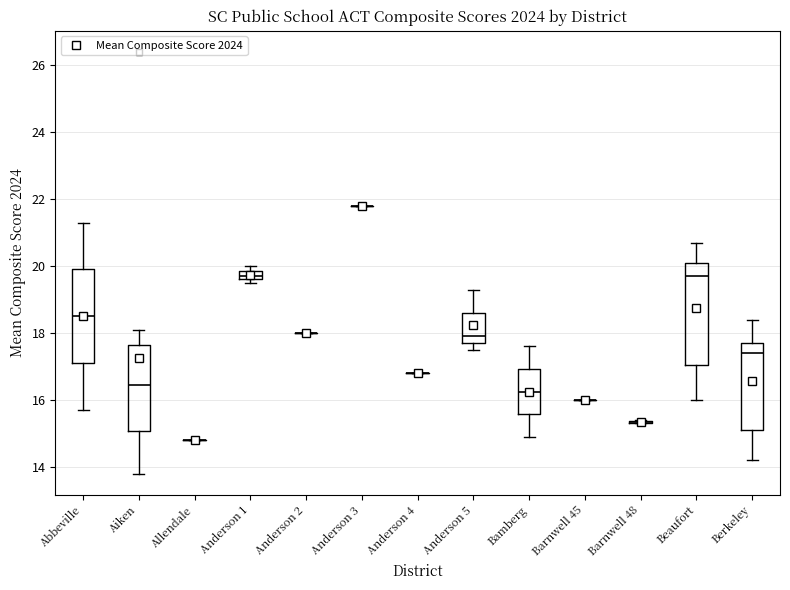

Comparing the boxes themselves (not the whiskers), which one is the tallest?

Beaufort